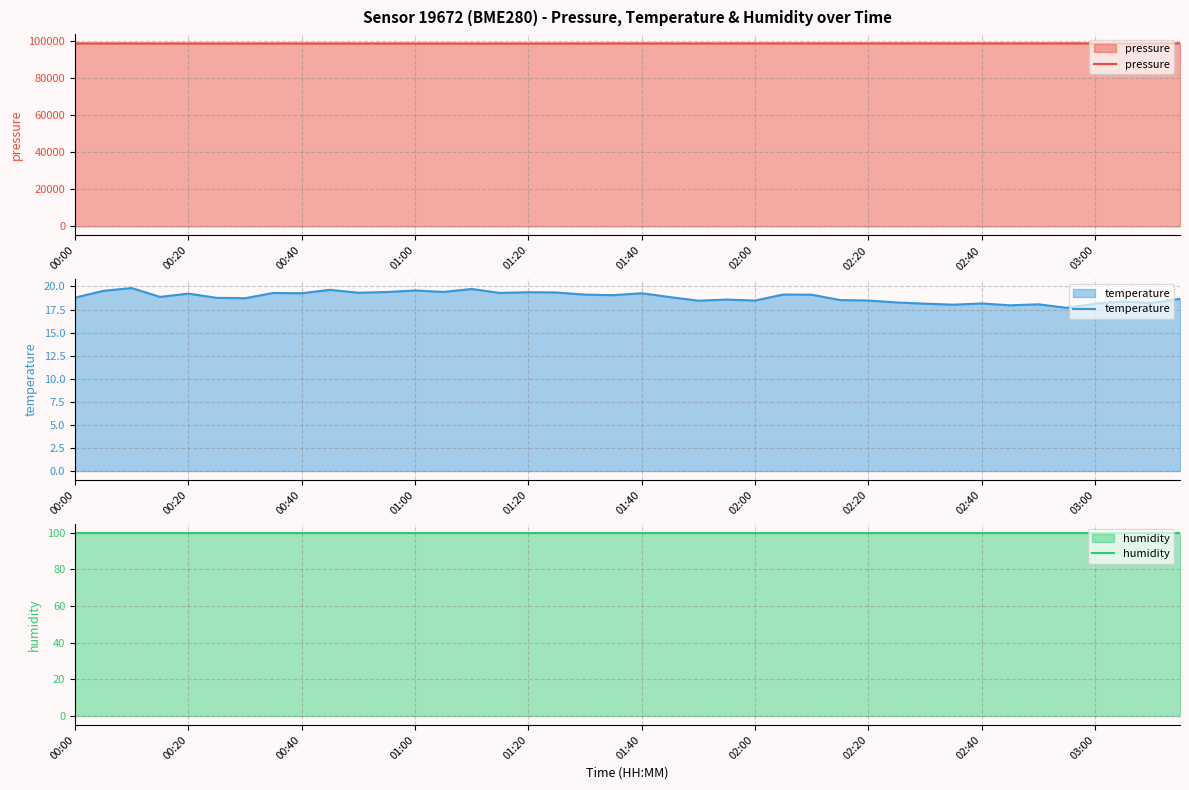

What are all the series names shown in the legend?

pressure, temperature, humidity